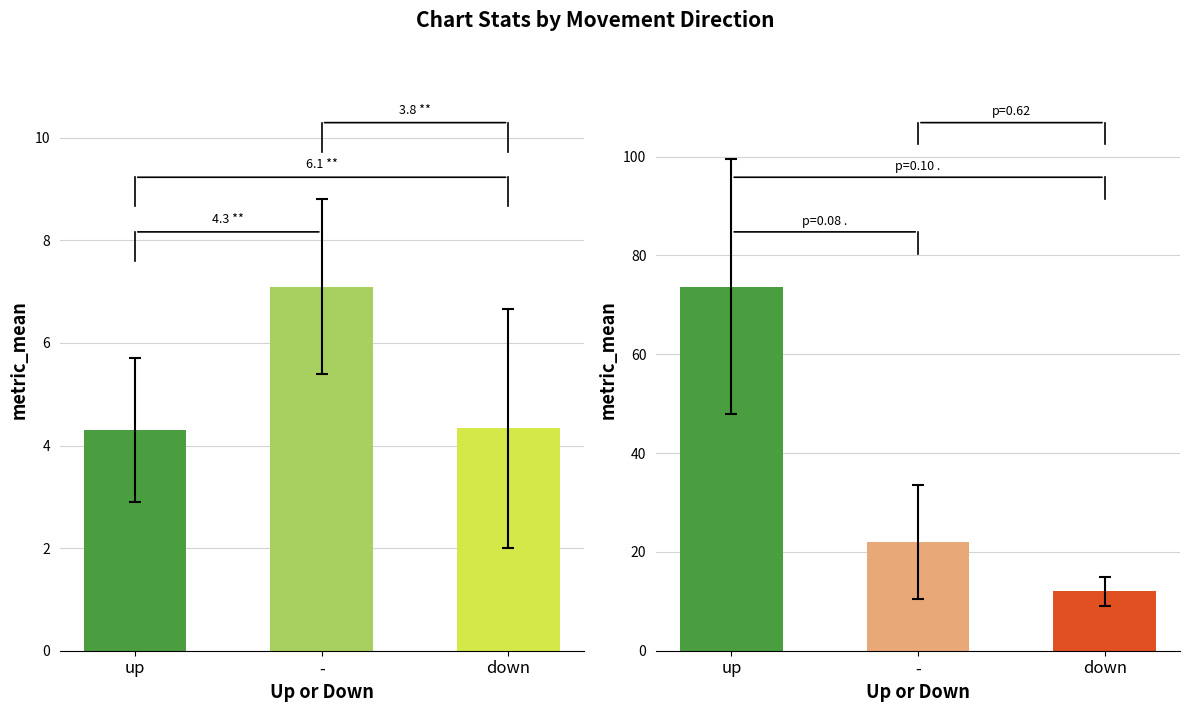

What is the sum of all Avg Weeks on Chart values?

107.7